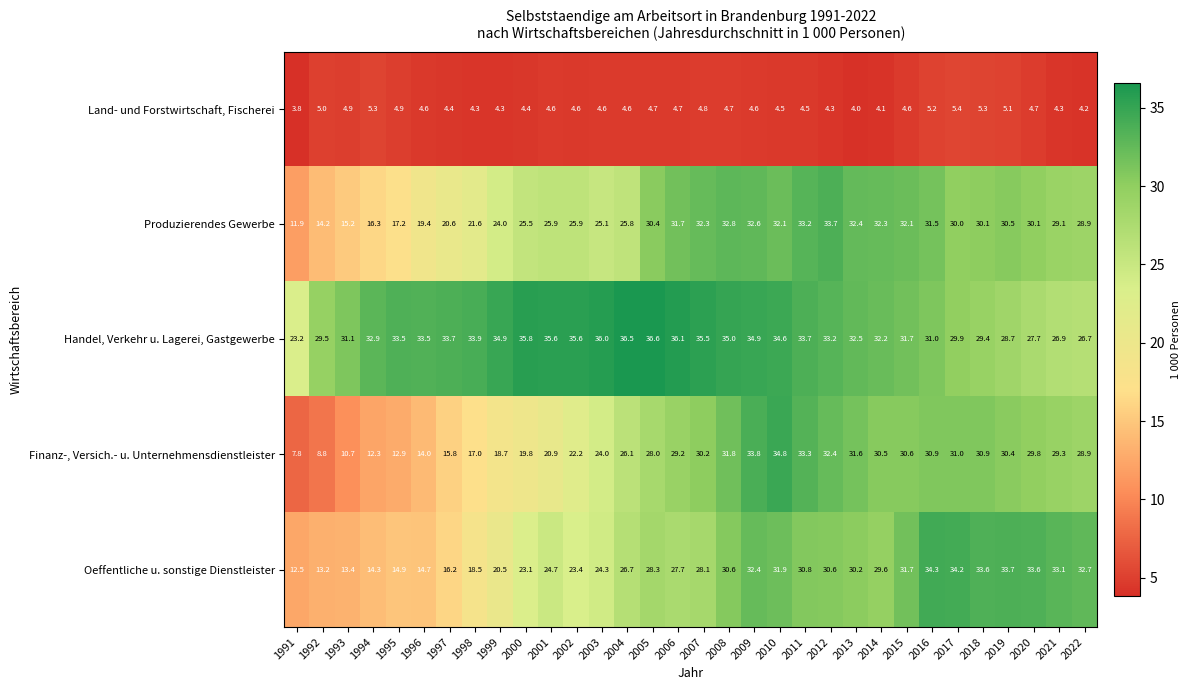

What is the sum of the Produzierendes Gewerbe values at 2010 and 2011?

65.3